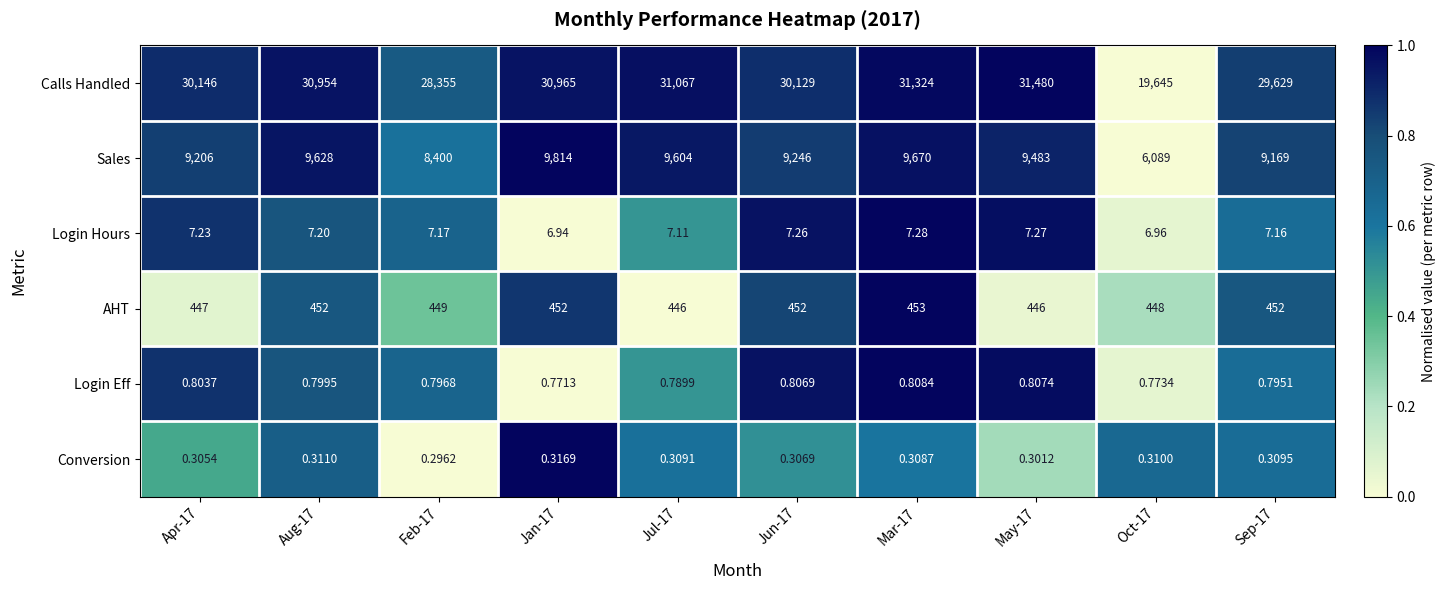

Is the value of Login Eff at Feb-17 greater than the value of Conversion at Oct-17?

Yes